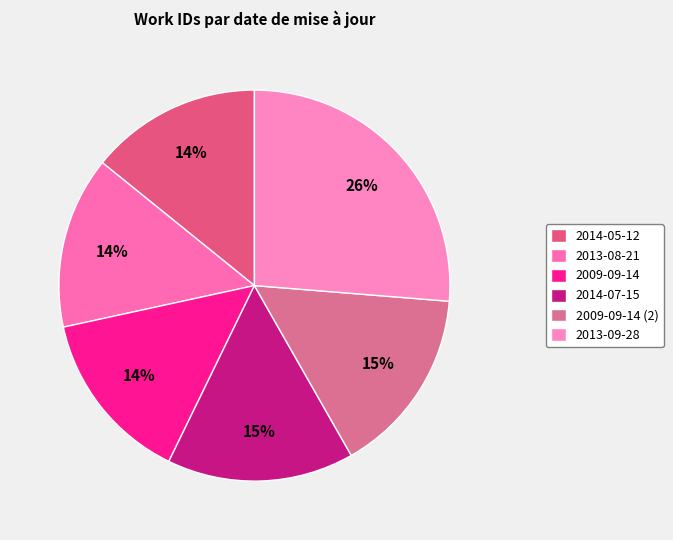

To the nearest percent, what is the difference between the largest and smallest slice percentages?

12%